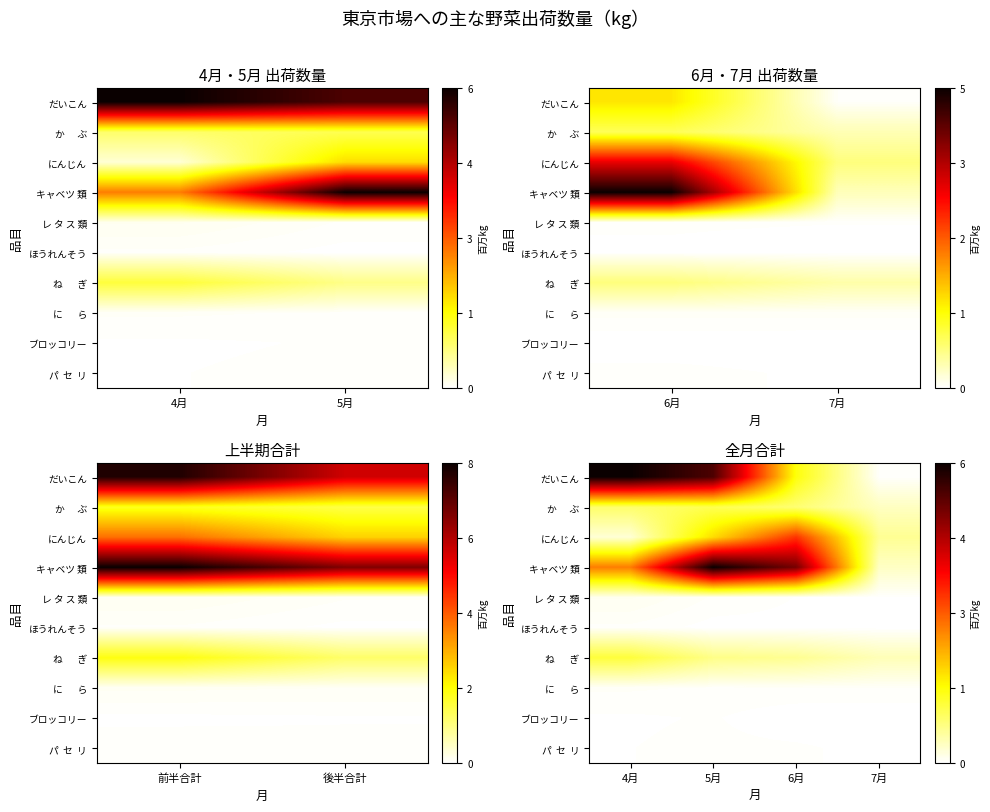

What is the difference between the highest and lowest values at 4月?

6338017